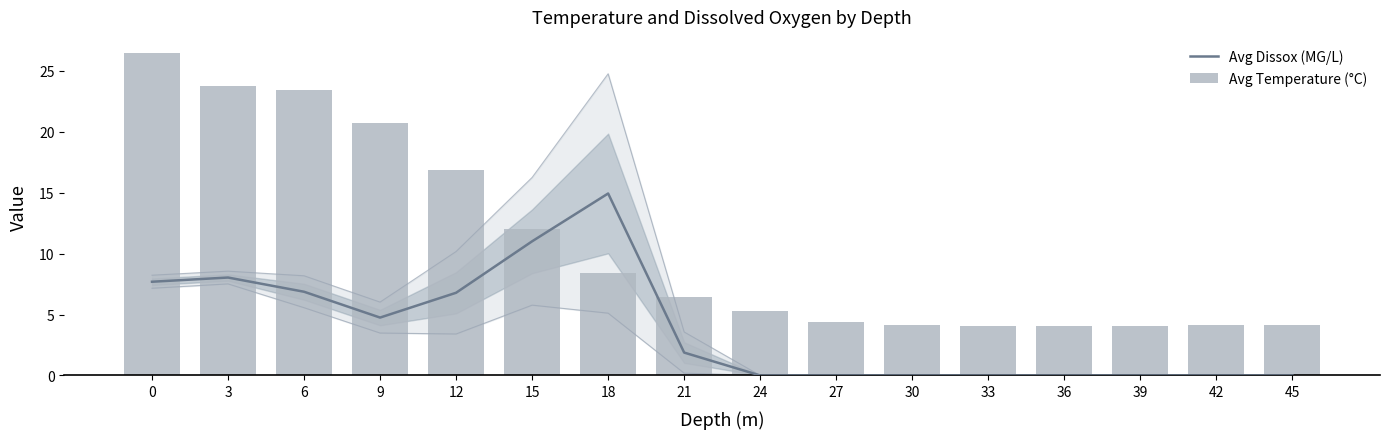

Are the bars grouped side by side (vs. stacked)?

Yes